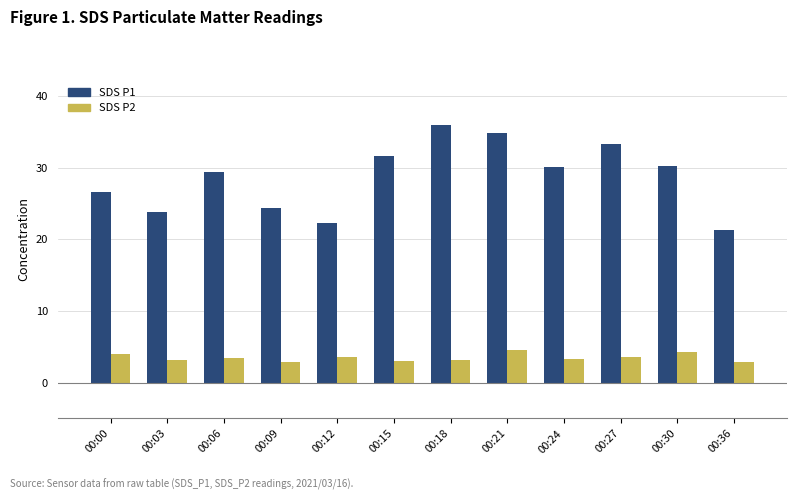

What is the total value across all series at 00:12?

25.8